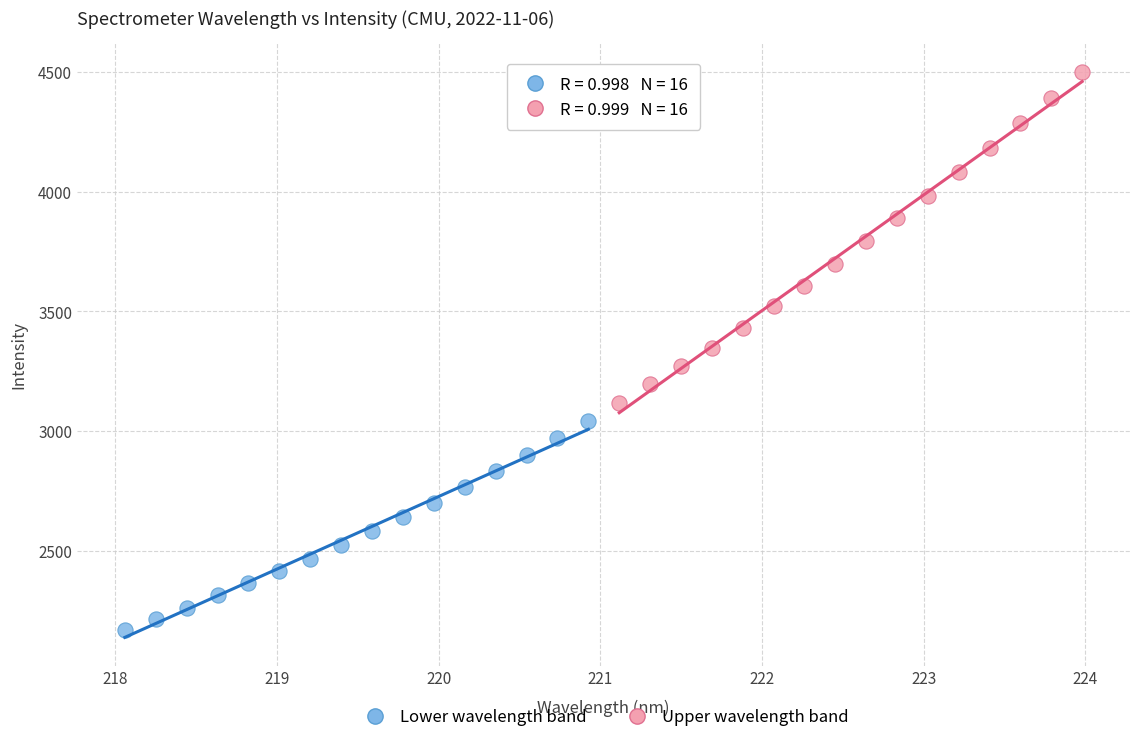

Which series contains the highest Y value?

Upper wavelength band